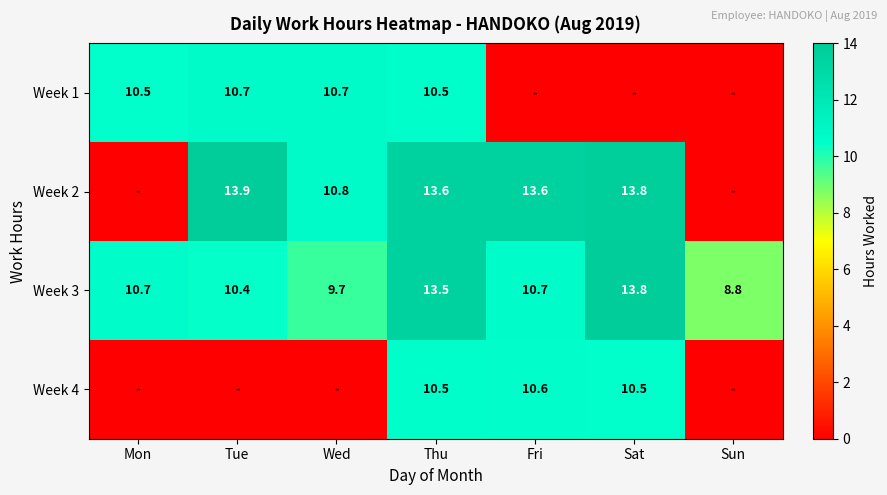

Is the value of Week 2 at Tue greater than the value of Week 3 at Sat?

Yes